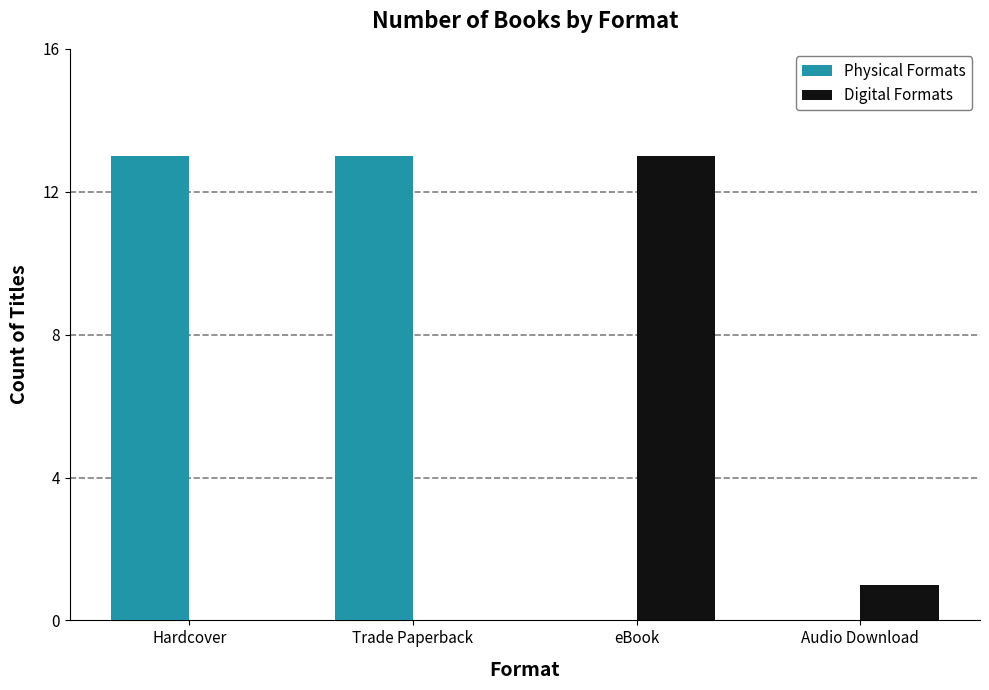

Which series changed the most between eBook and Audio Download?

Digital Formats